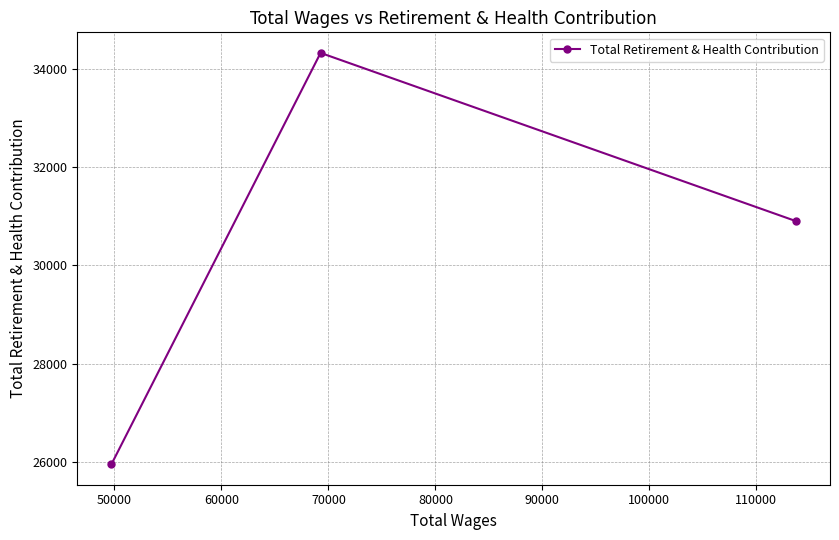

What is the maximum value shown in the chart?

34319